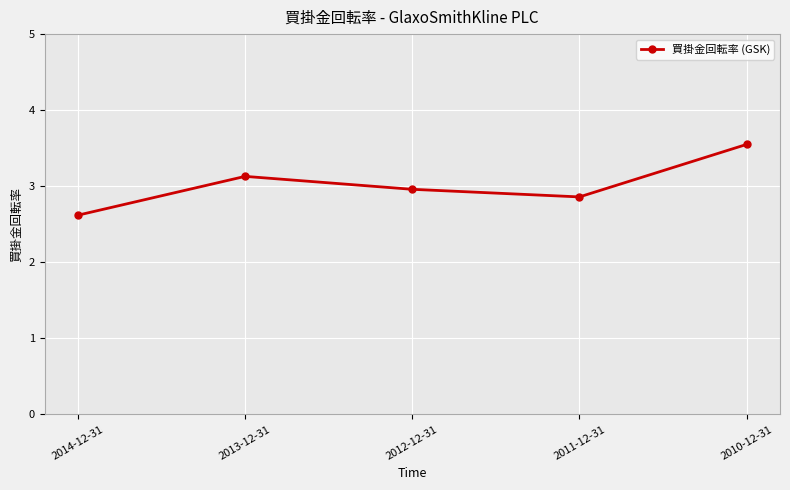

Rank the categories by value from highest to lowest.

2010-12-31, 2013-12-31, 2012-12-31, 2011-12-31, 2014-12-31